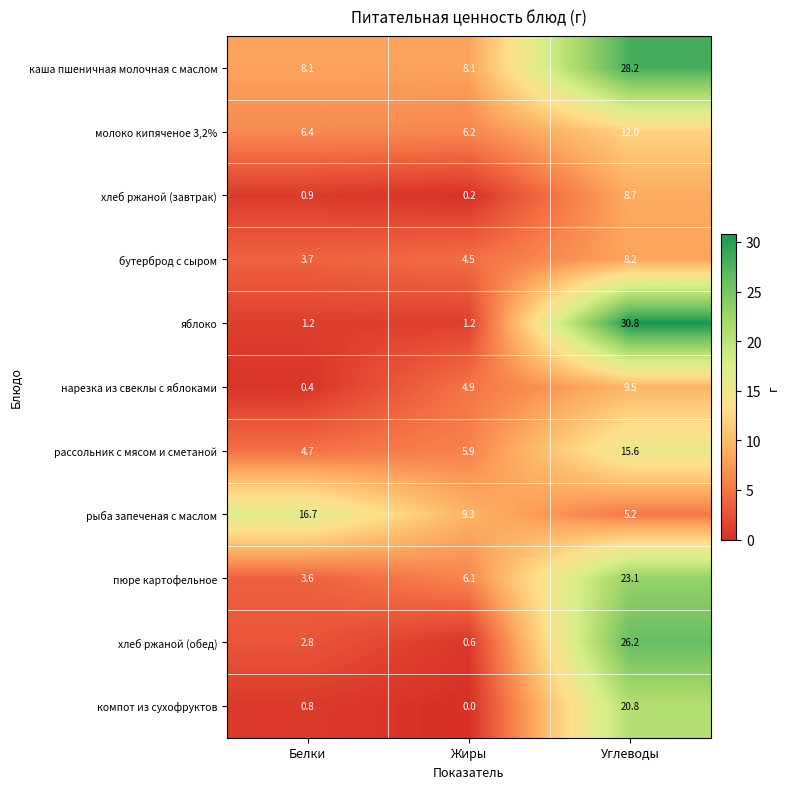

What is the sum of all компот из сухофруктов values?

21.6